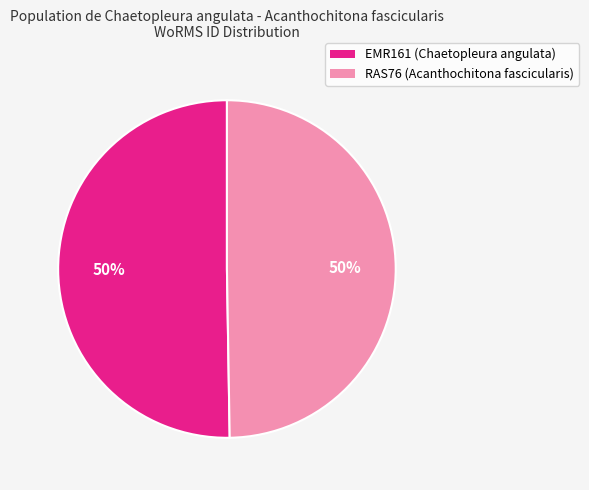

What is the ratio of the value at RAS76 (Acanthochitona fascicularis) to the value at EMR161 (Chaetopleura angulata)?

1.0